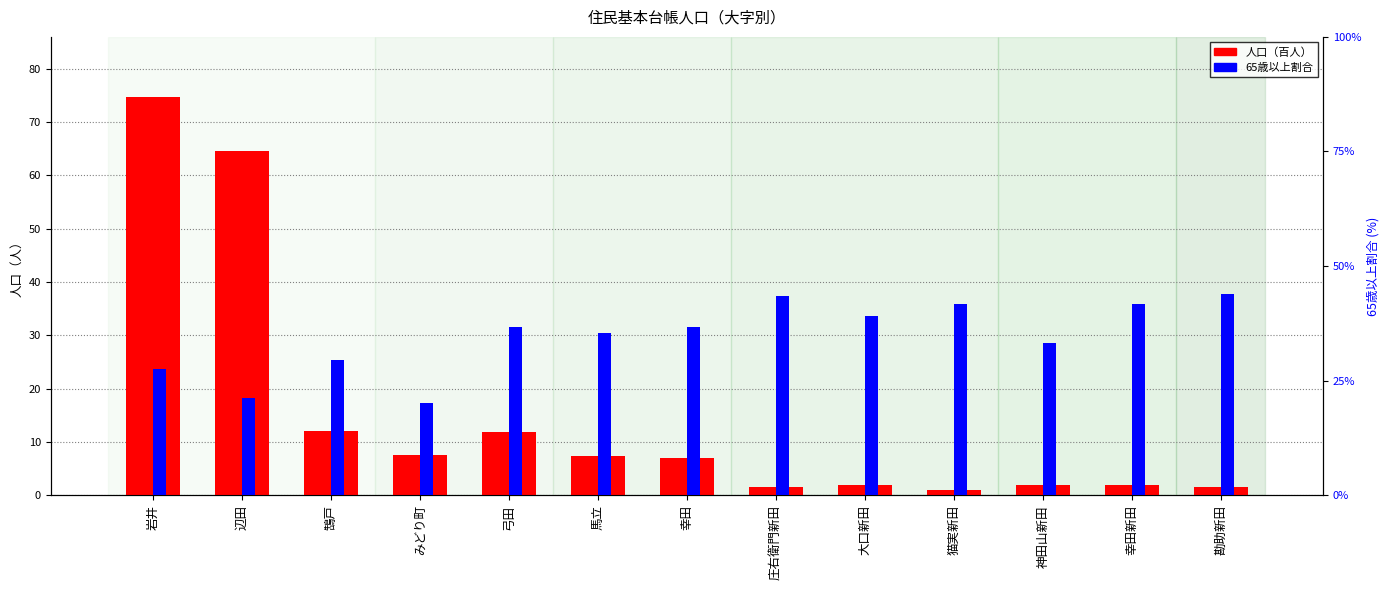

What is the greatest value displayed?

74.7